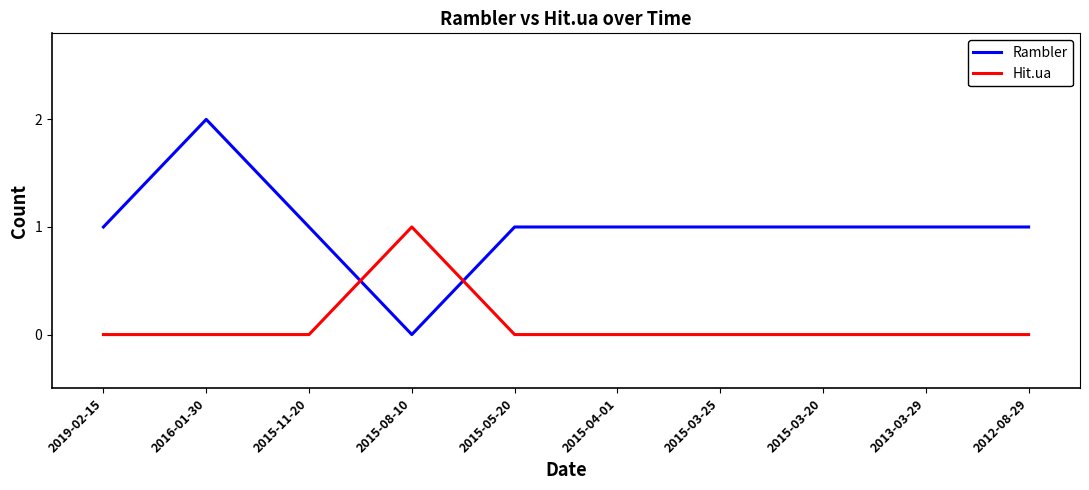

After their last crossing, which series has the higher values: Rambler or Hit.ua?

Rambler